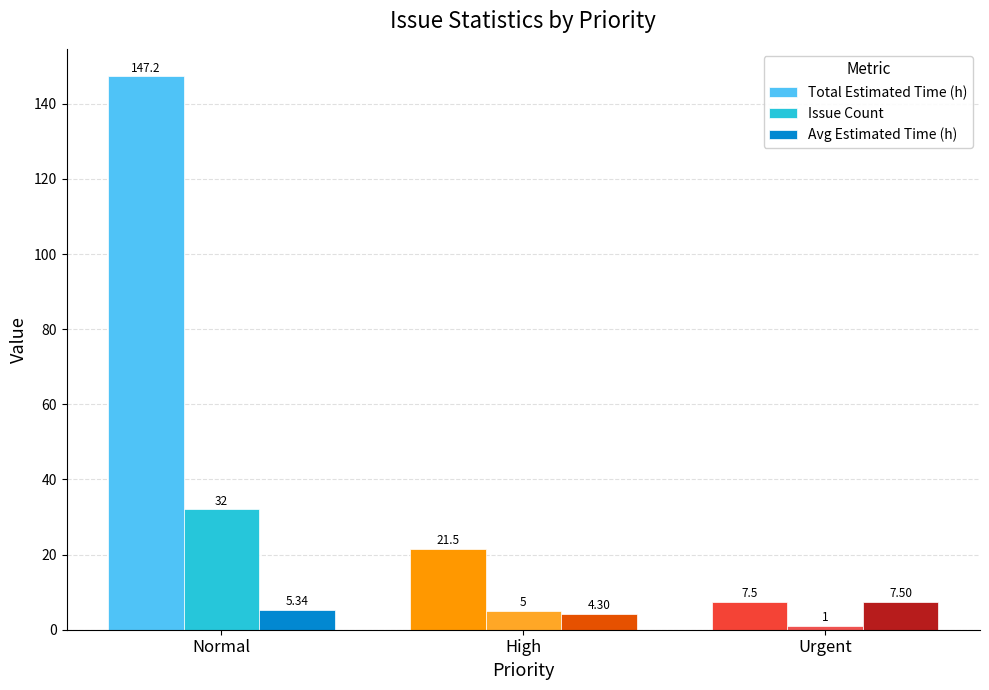

At which label is Total Estimated Time (h) closest to 77?

High